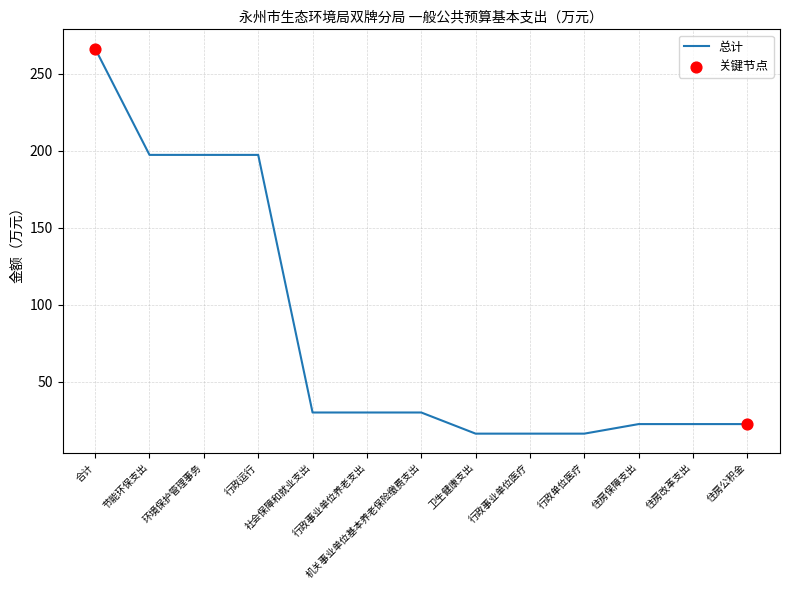

Approximately how many times larger is the value at 住房改革支出 compared to 卫生健康支出?

1.4